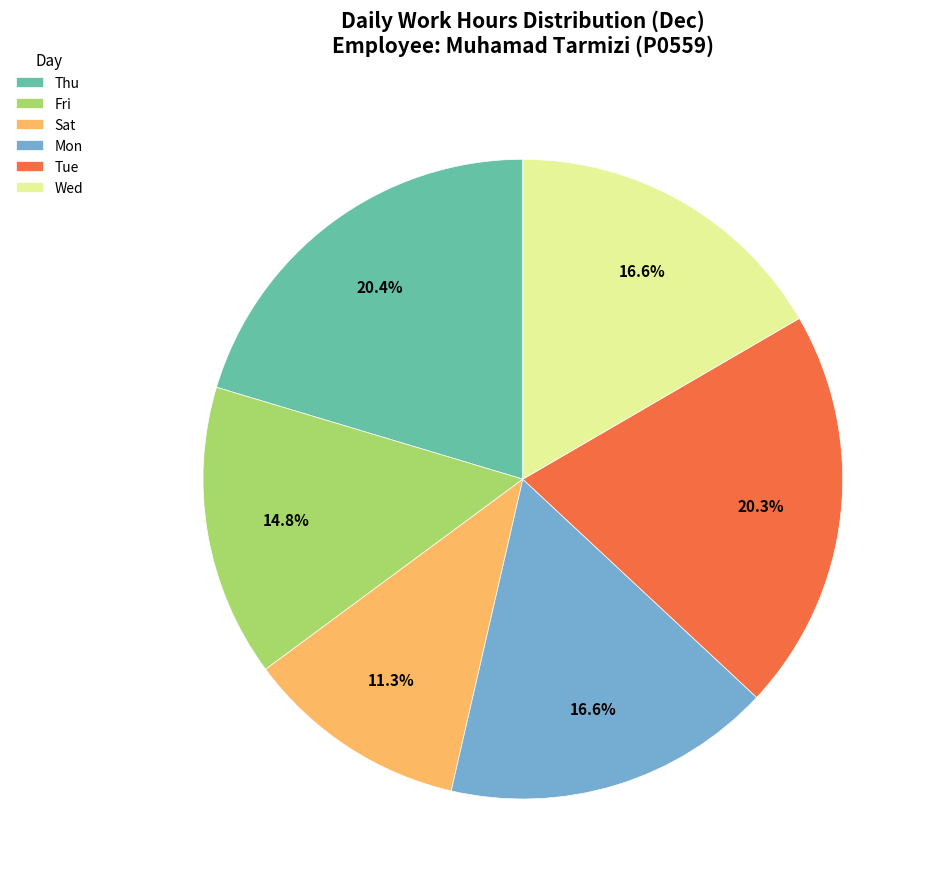

Does any single category account for the majority?

No